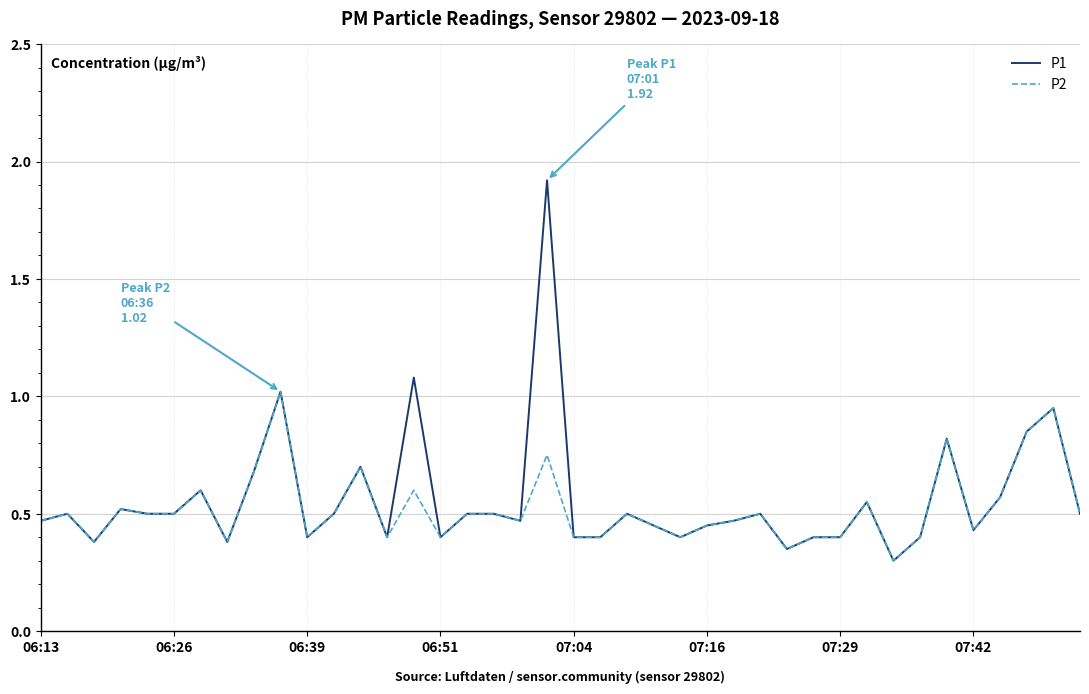

Which series has the largest range (max minus min)?

P1